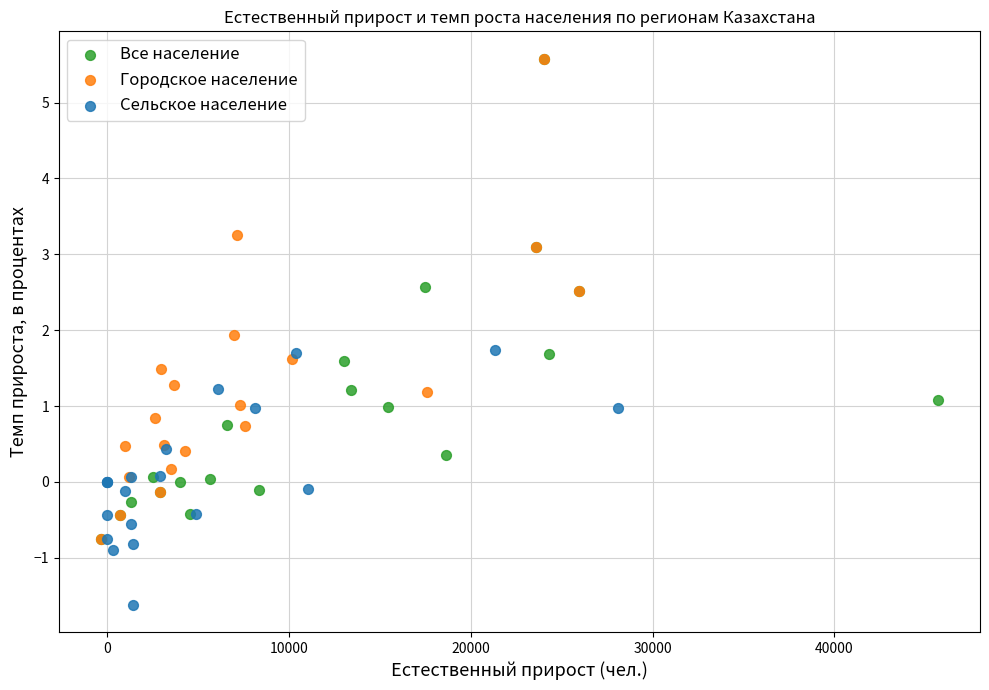

Which series contains the lowest Y value?

Сельское население